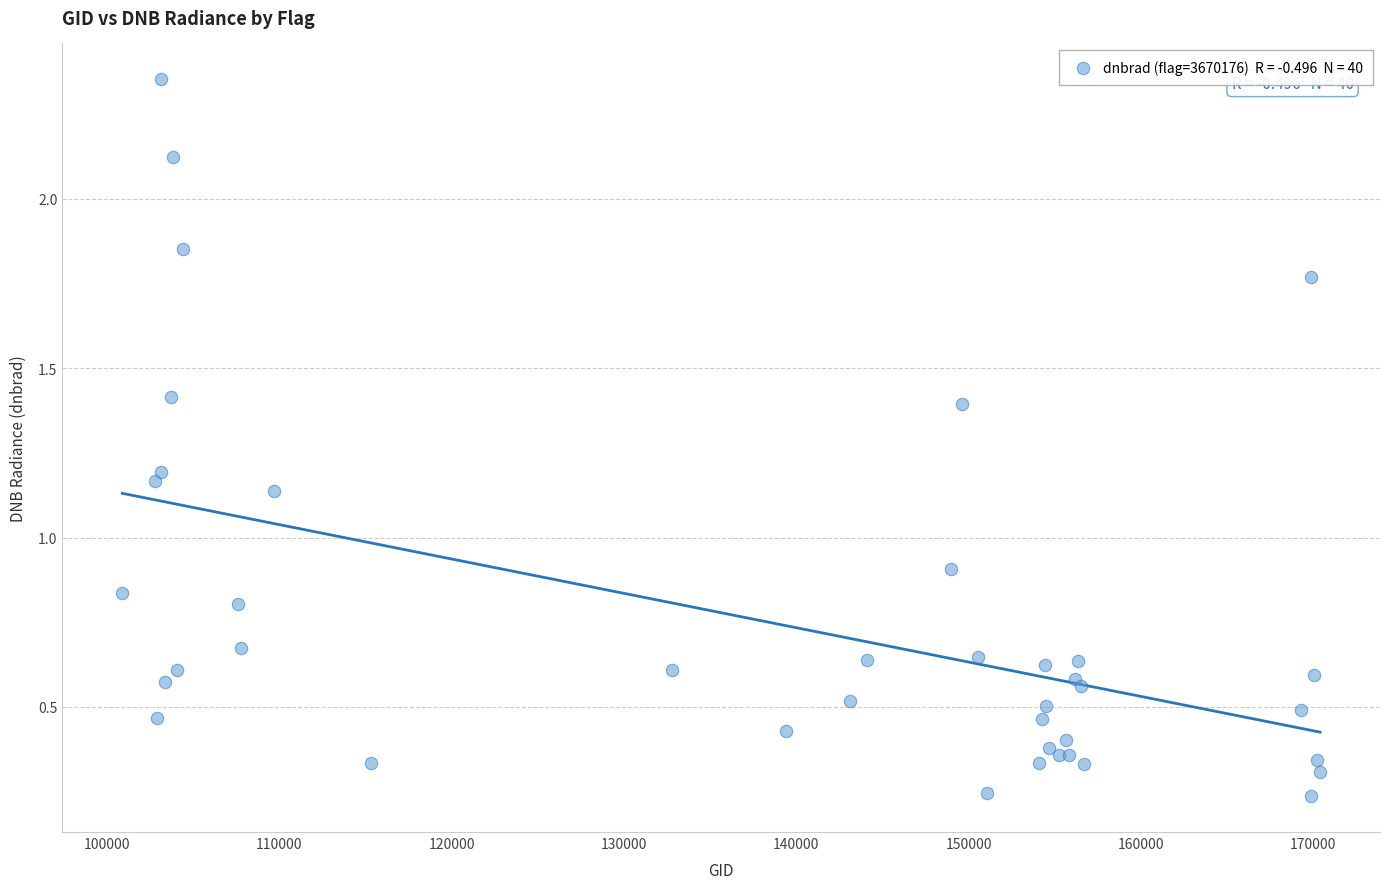

What Y value in the scatter plot is closest to 1?

0.9